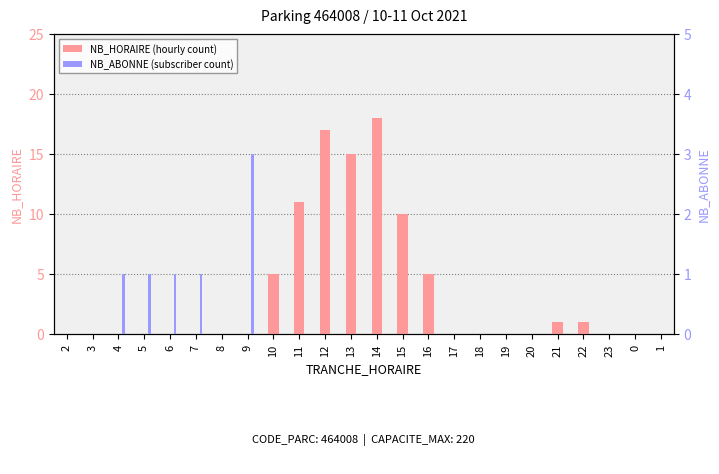

What is the maximum value for NB_ABONNE (subscriber count)?

3